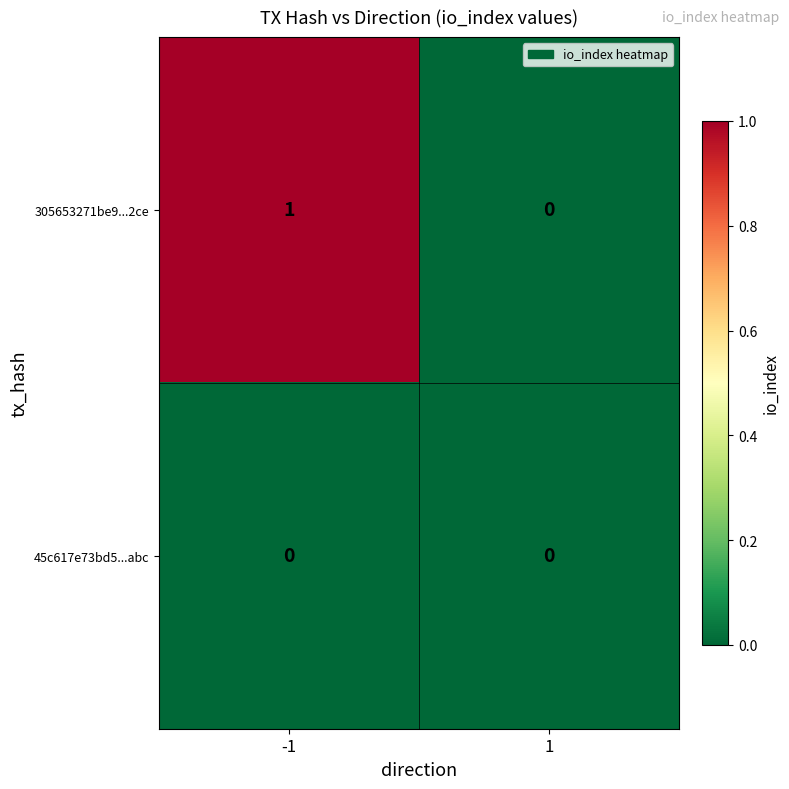

At -1, list the series in order from smallest to largest.

45c617e73bd5...abc, 305653271be9...2ce